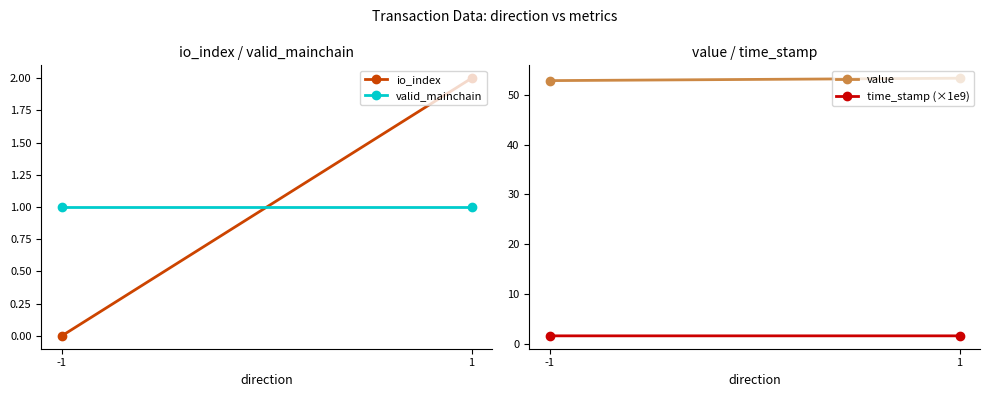

How many time_stamp (×1e9) values are between 1 and 2?

2